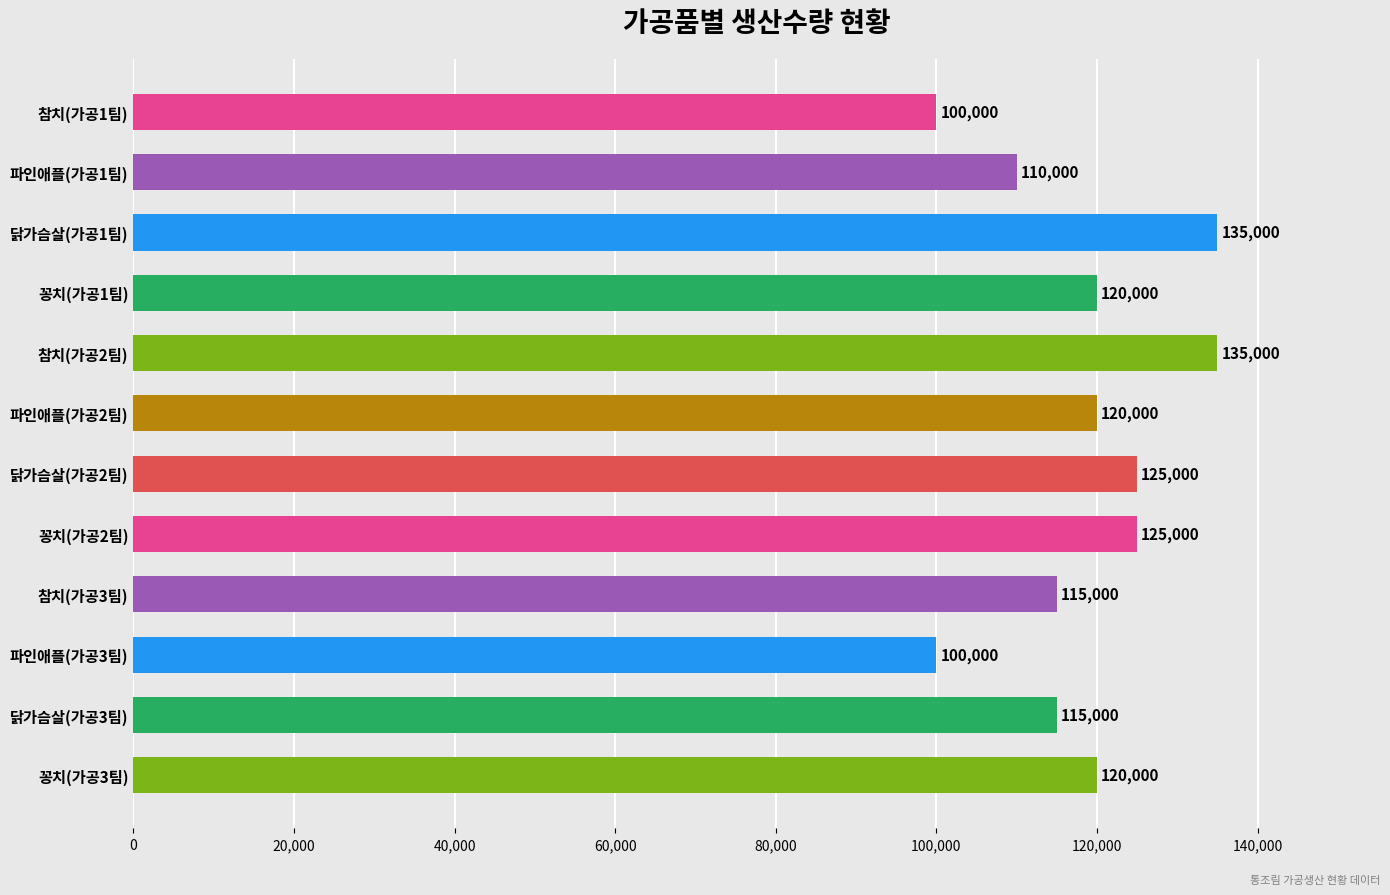

What position from the bottom is 파인애플(가공1팀)?

11